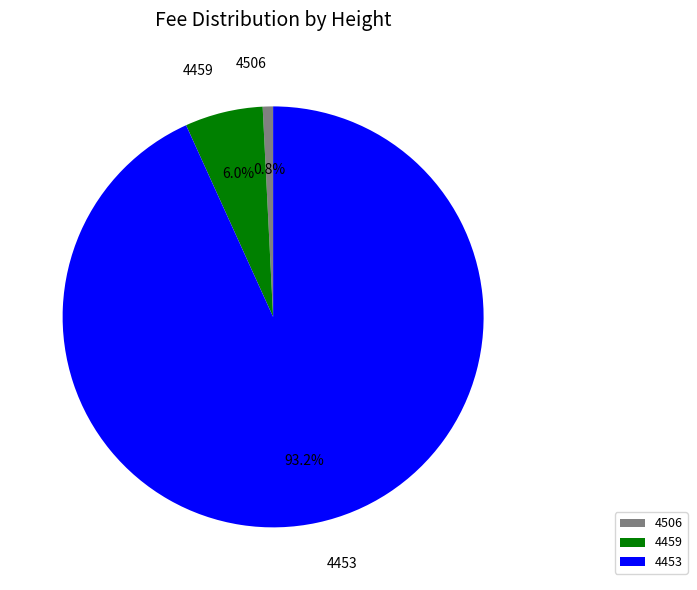

How many slices are in this pie chart?

3